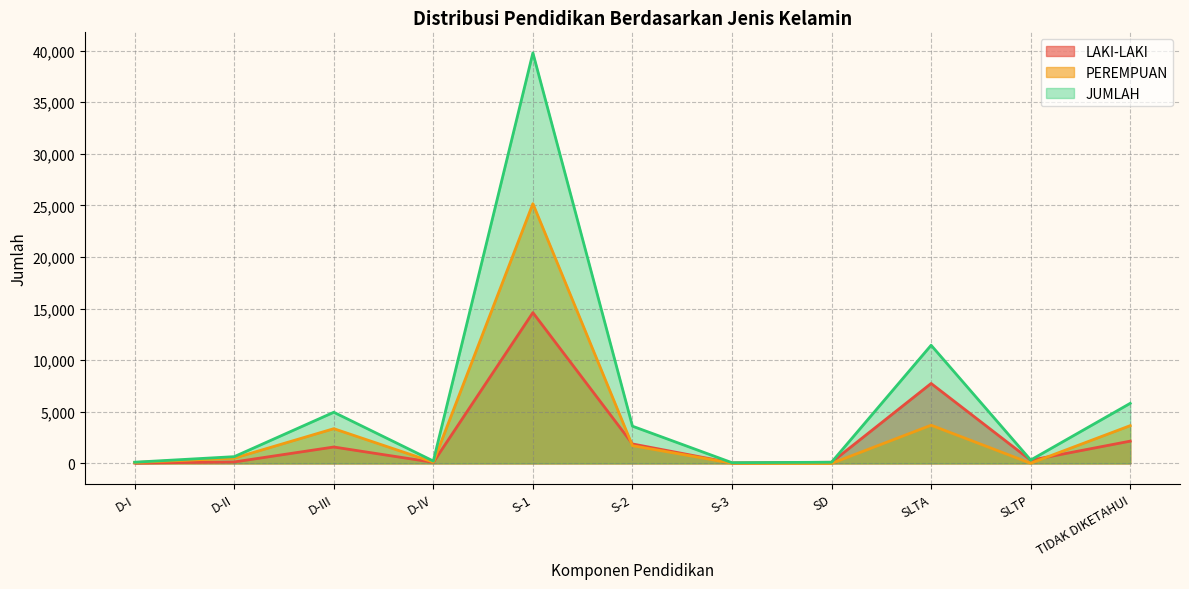

What is the total value across all series at S-2?

7220